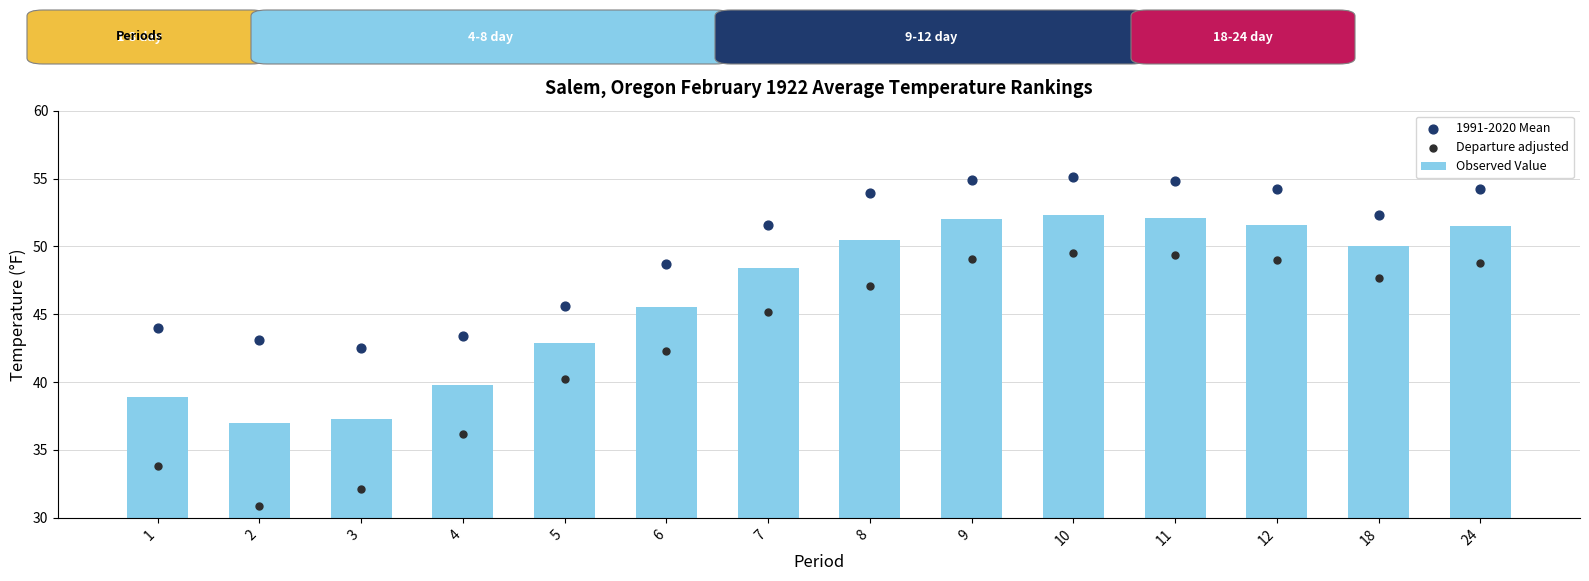

What are all the series names shown in the legend?

Observed Value, 1991-2020 Mean, Departure adjusted